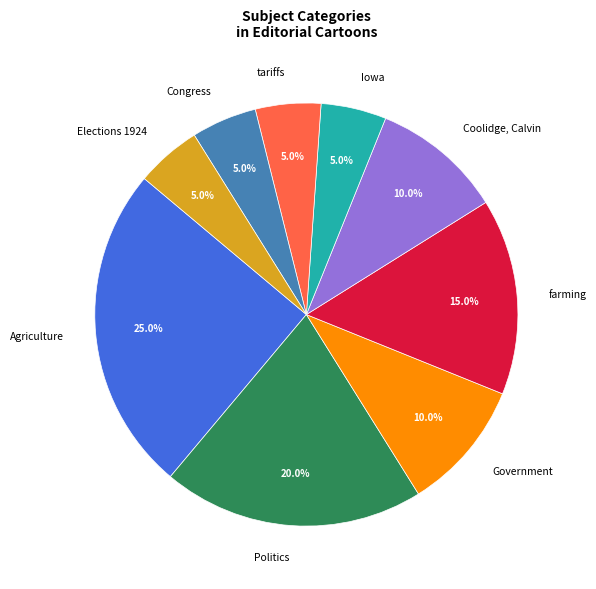

What is the largest slice in the pie chart?

Agriculture